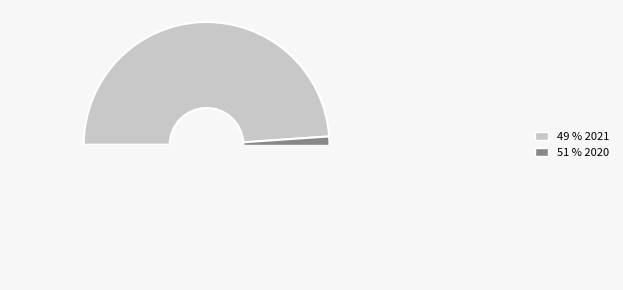

What percentage is the 2020 slice, to the nearest percent?

51%